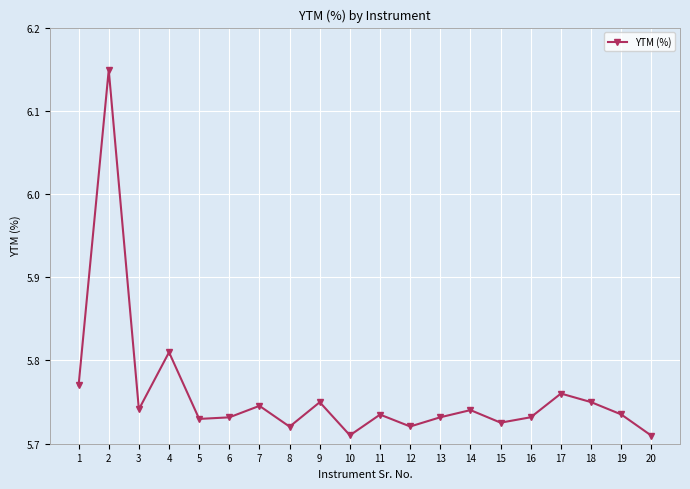

What is the ratio of the value at 7 to the value at 9?

1.0